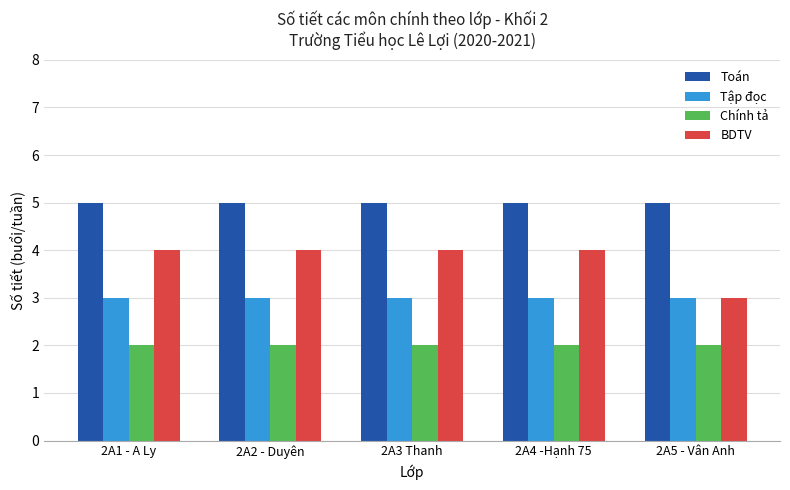

What is the sum of the Toán values at 2A4 -Hạnh 75 and 2A2 - Duyên?

10